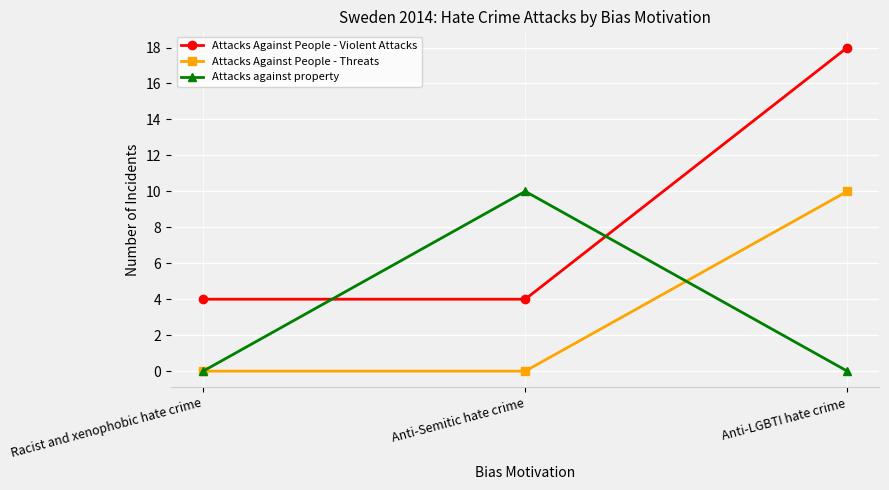

At which category is the sum across all series the highest?

Anti-LGBTI hate crime